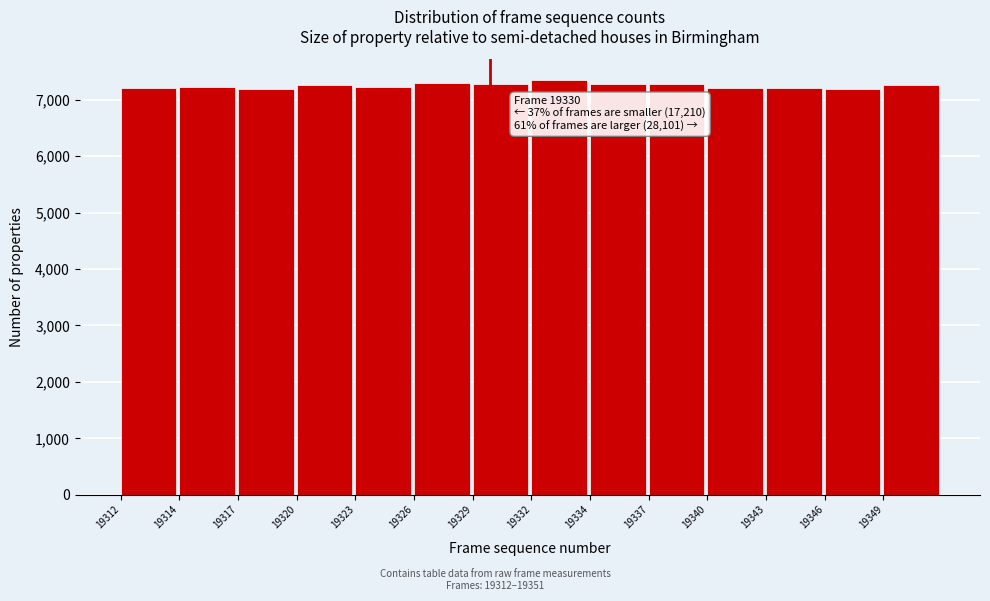

What is the ratio of the value at 19337 to the value at 19346?

1.0